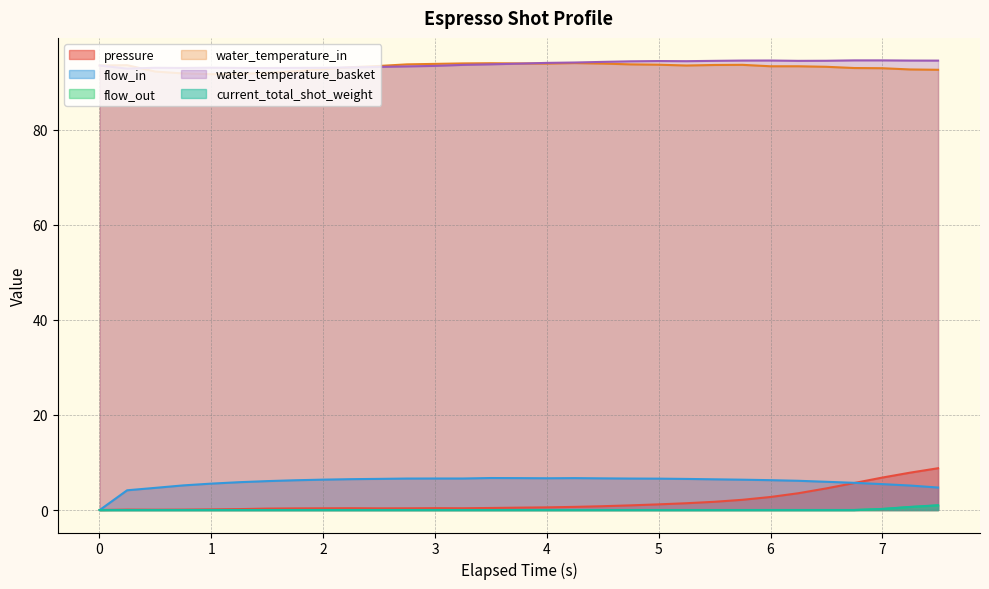

Which has a higher value, 0.247 or 4.998?

4.998